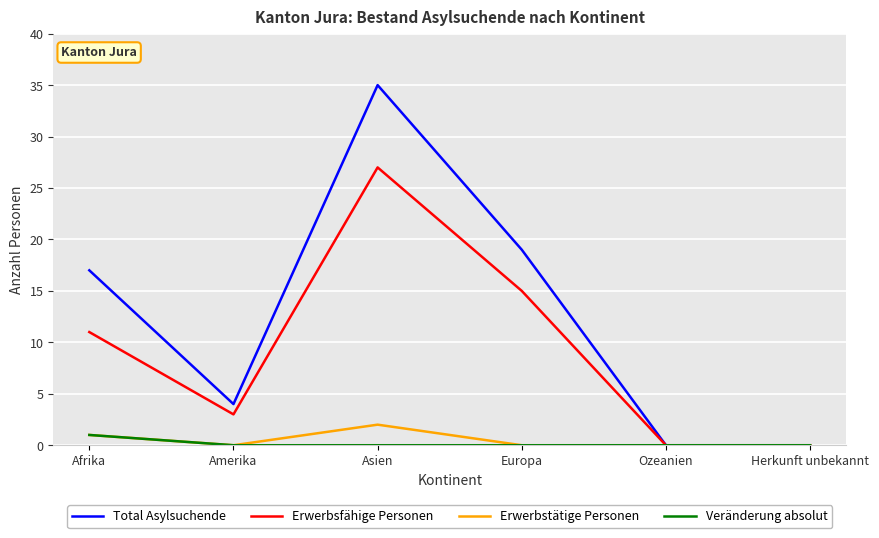

True or false: Total Asylsuchende has a value of 60 at Asien.

False